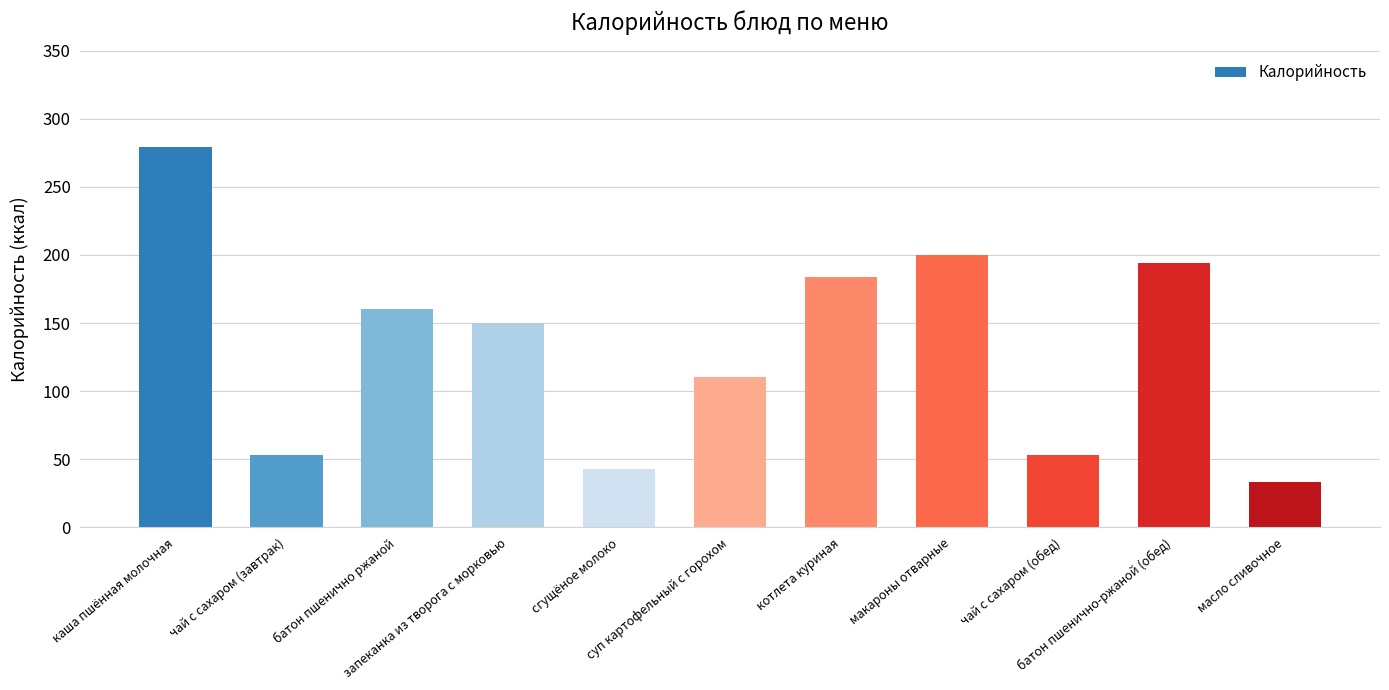

What is the value of the 11th bar from the left?

33